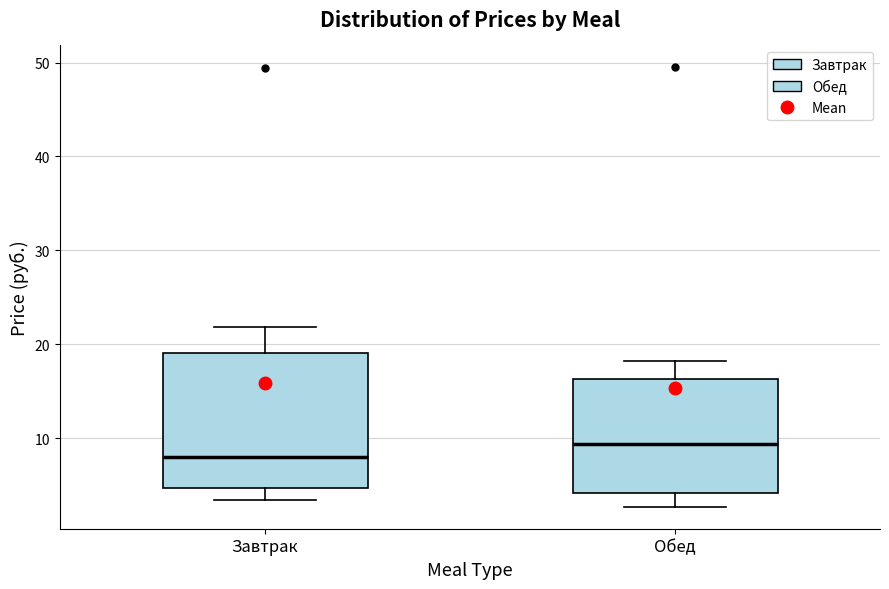

Which box is the tallest, from its lower edge to its upper edge?

Завтрак